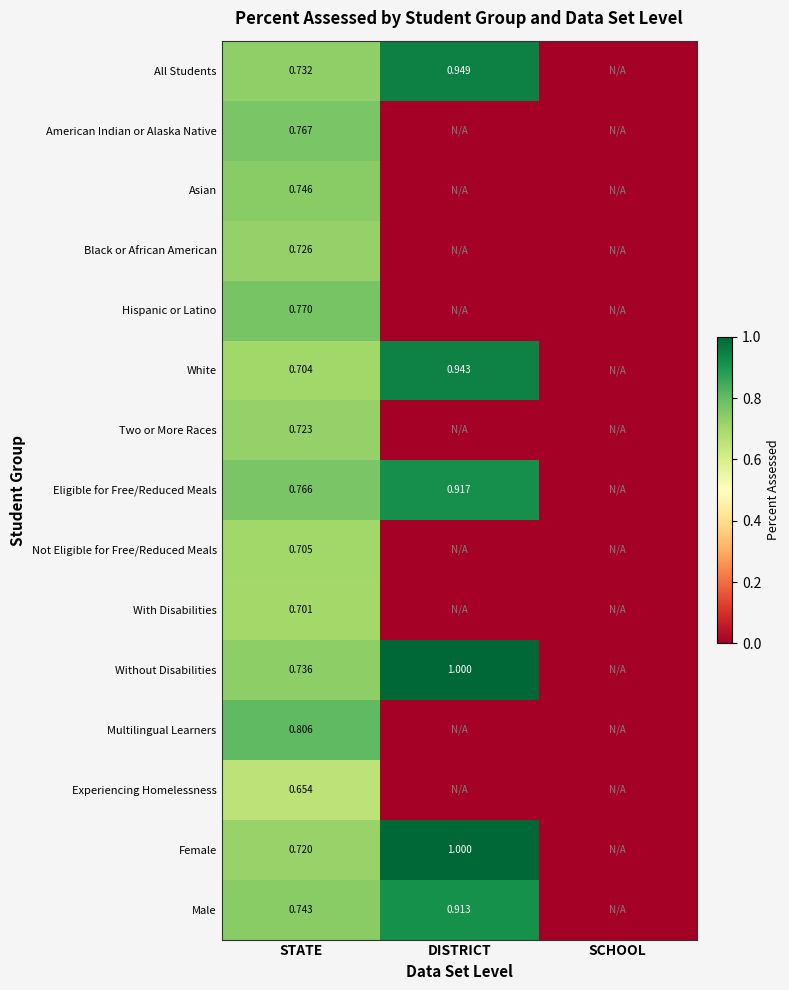

Which series changed the most between STATE and SCHOOL?

Multilingual Learners